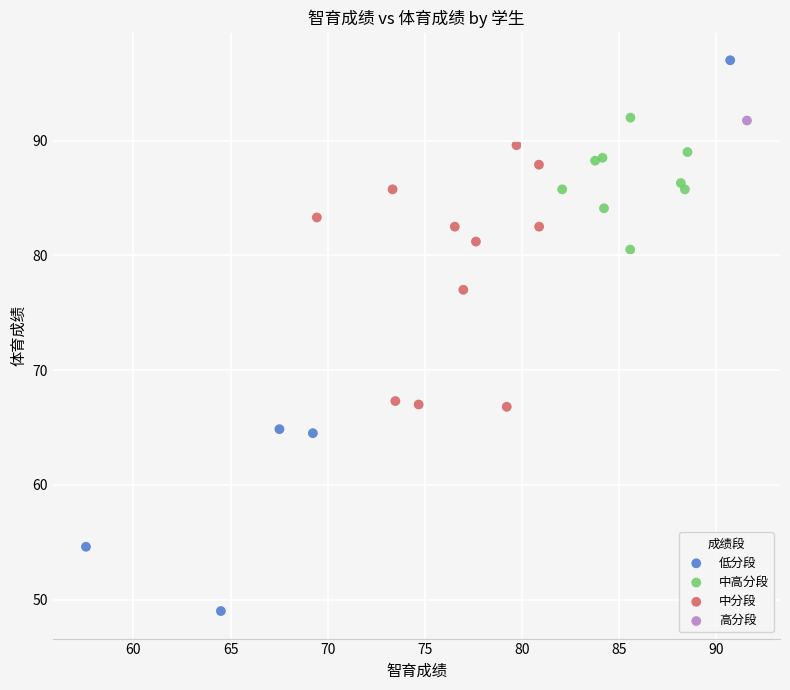

Which series contains the highest Y value?

低分段